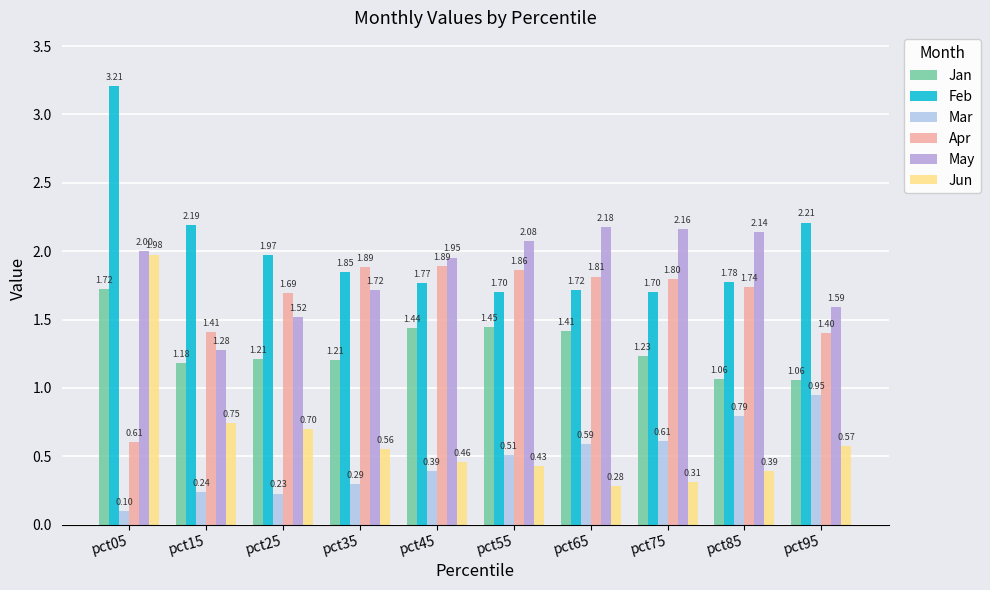

What is the minimum value shown in the chart?

0.1